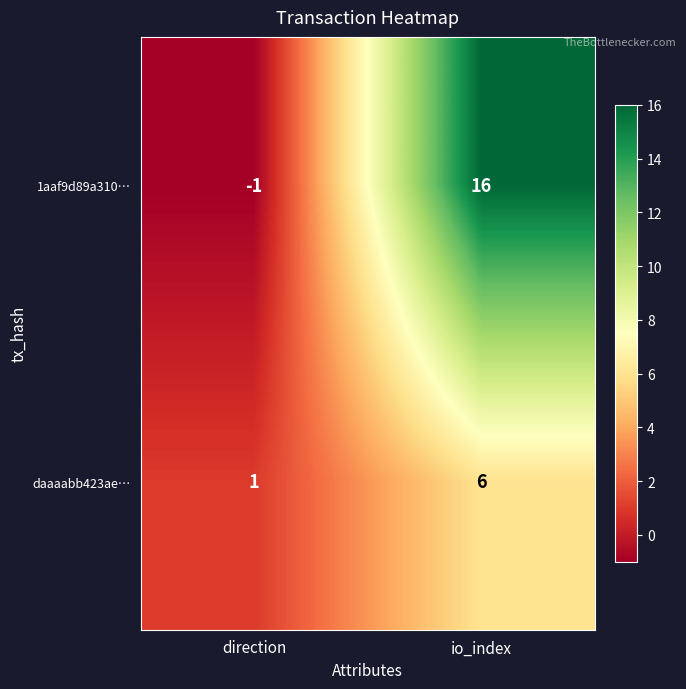

What is the spread (max minus min) of values at io_index?

10